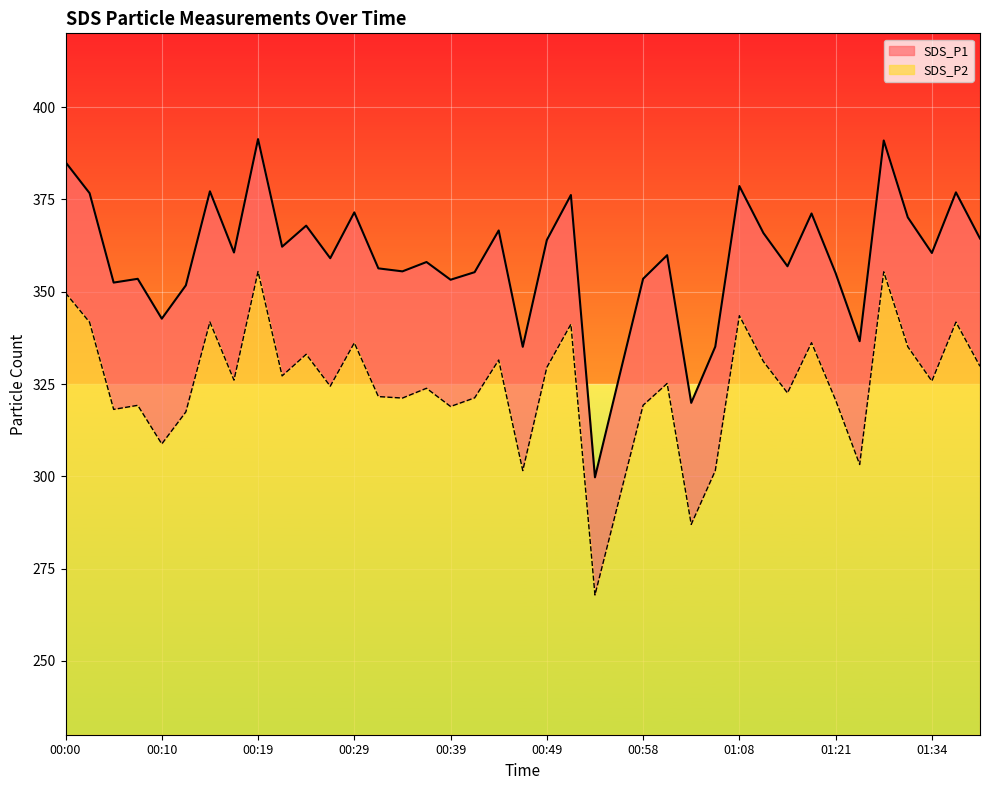

How many interior local valleys does the SDS_P2 series have?

13